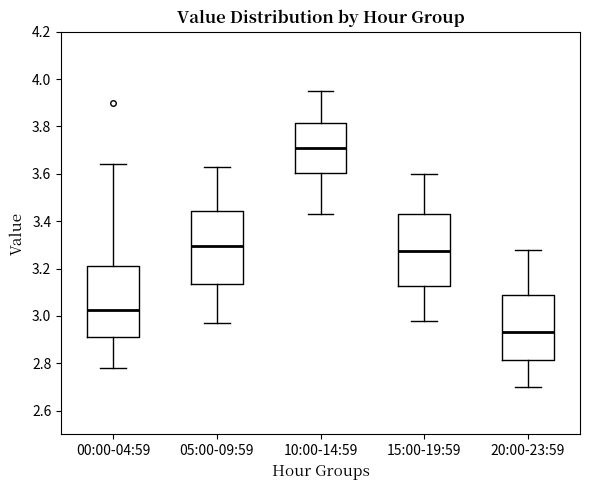

Which box's median line is the lowest?

20:00-23:59